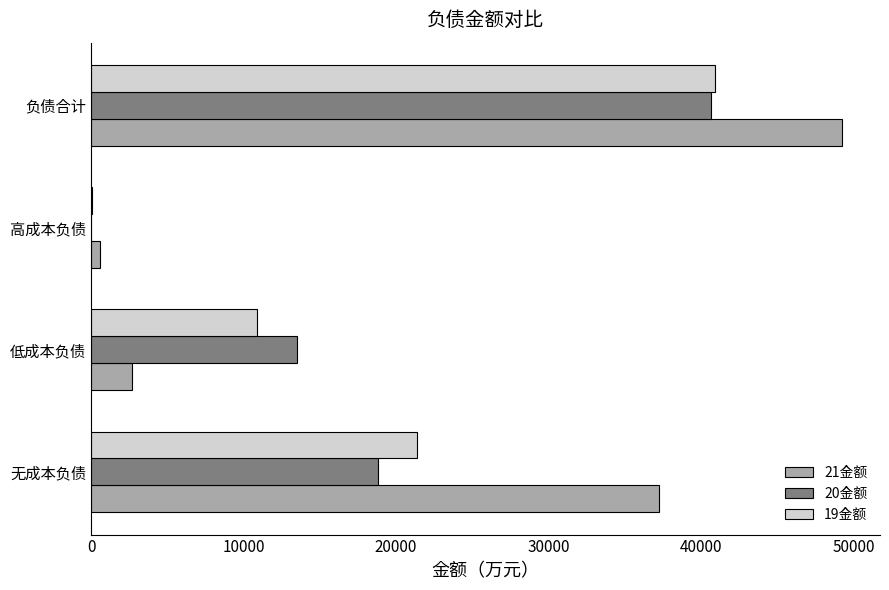

What is the sum of the 19金额 values at 无成本负债 and 负债合计?

62234.7